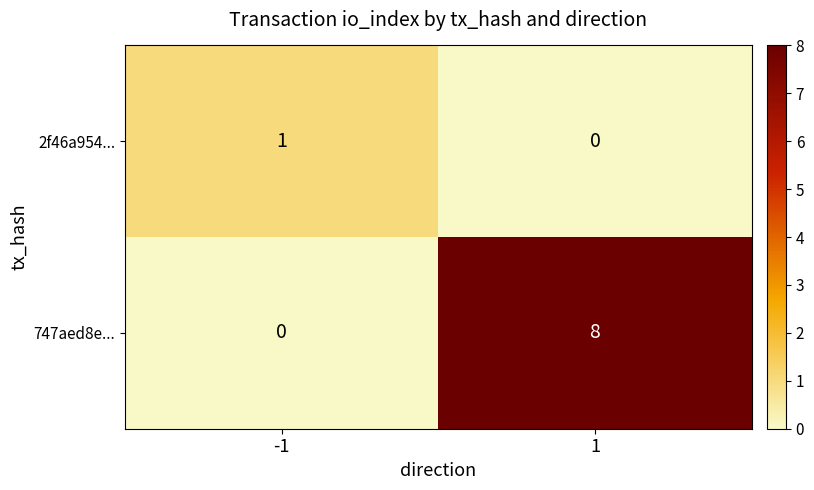

How many distinct data groups are displayed?

2